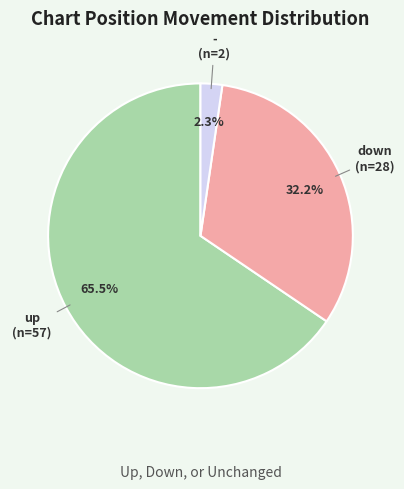

Is there any slice that represents more than half of the pie?

Yes